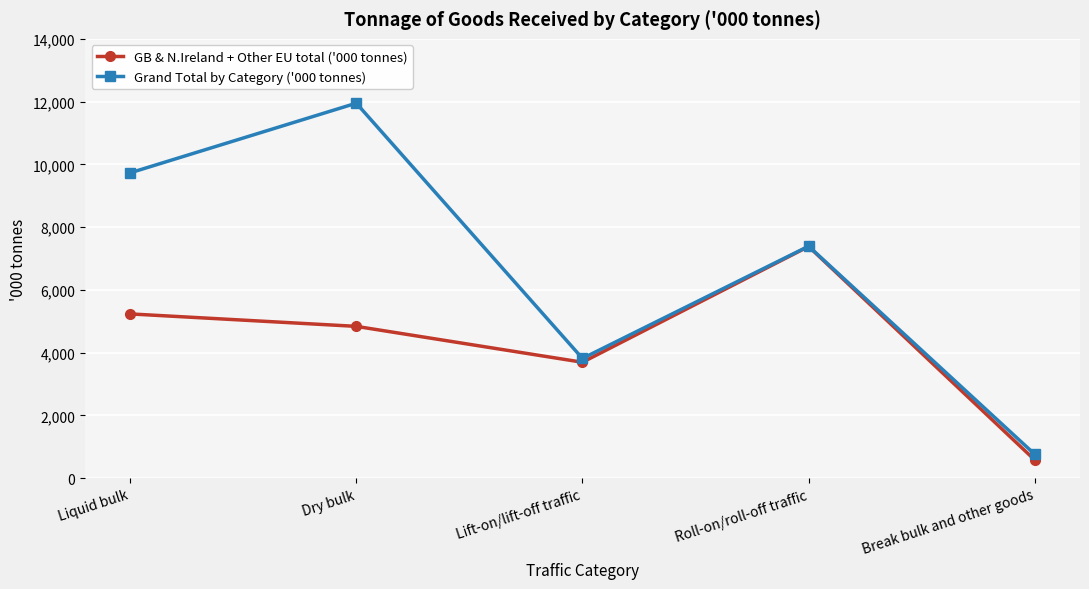

In GB & N.Ireland + Other EU total ('000 tonnes), how many points are lower than both neighbors (excluding endpoints)?

1